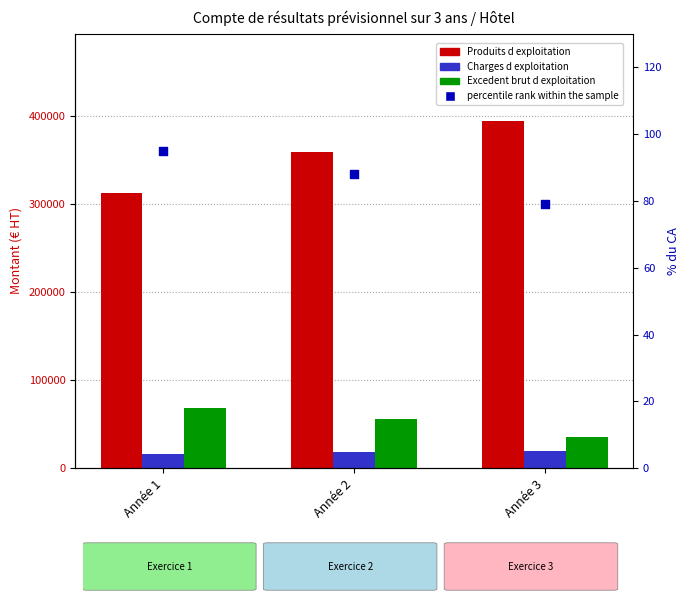

Which series reaches the maximum Y coordinate?

Produits d exploitation